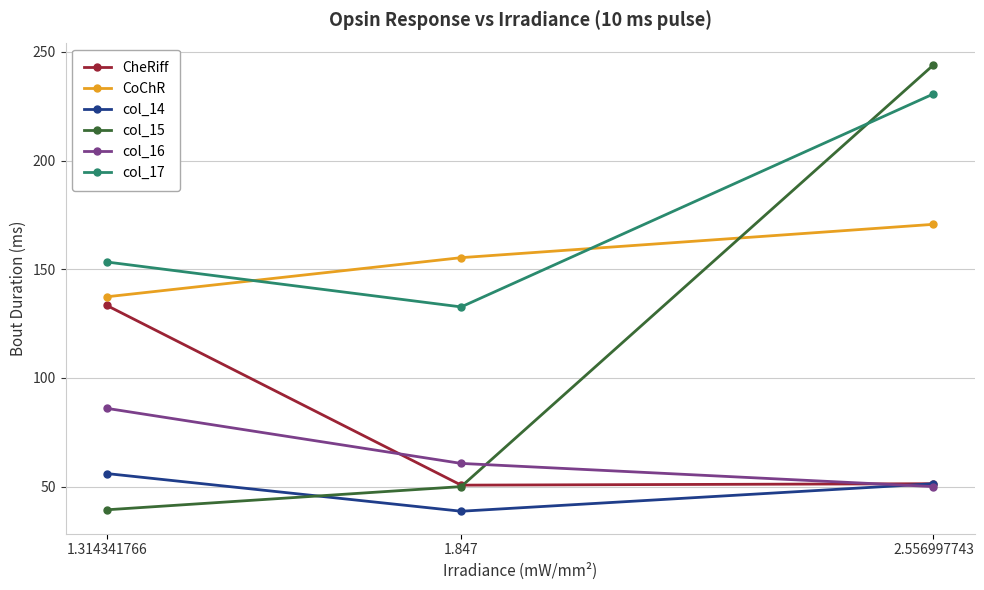

Does the chart have visible grid lines?

Yes